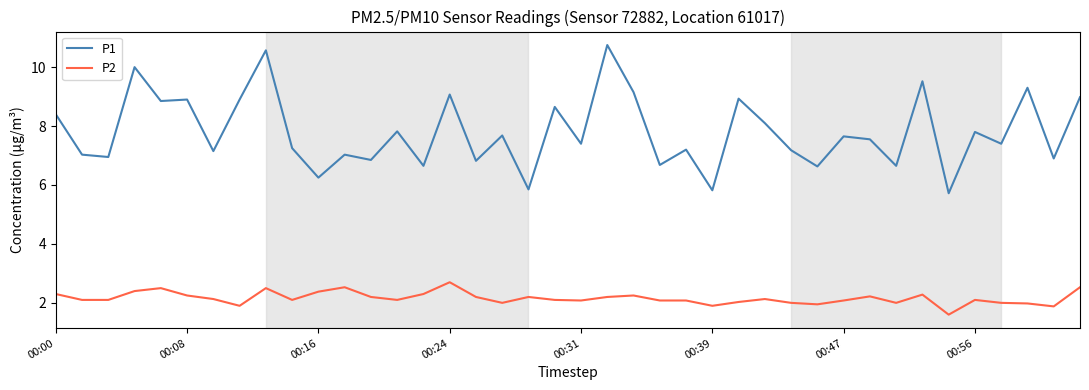

Which series has the largest total across all categories?

P1